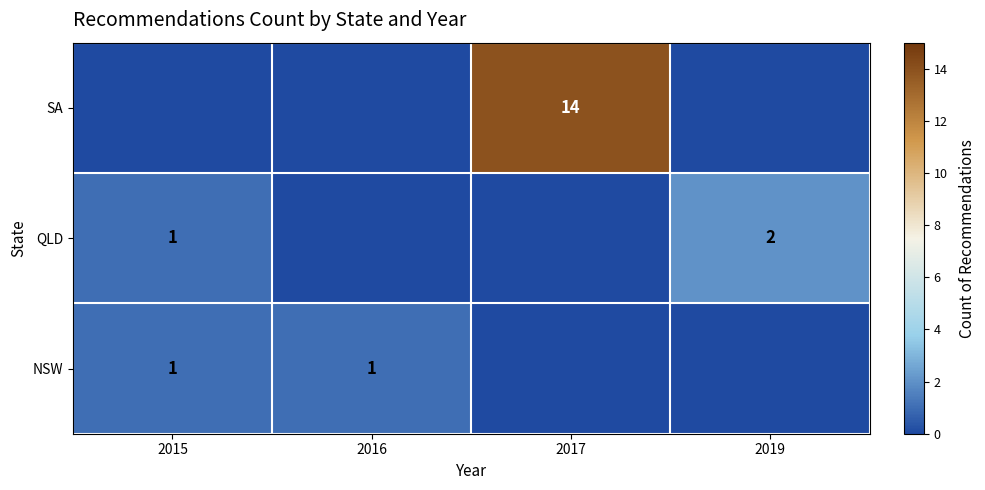

The SA series shows 14 at 2017. True or false?

True